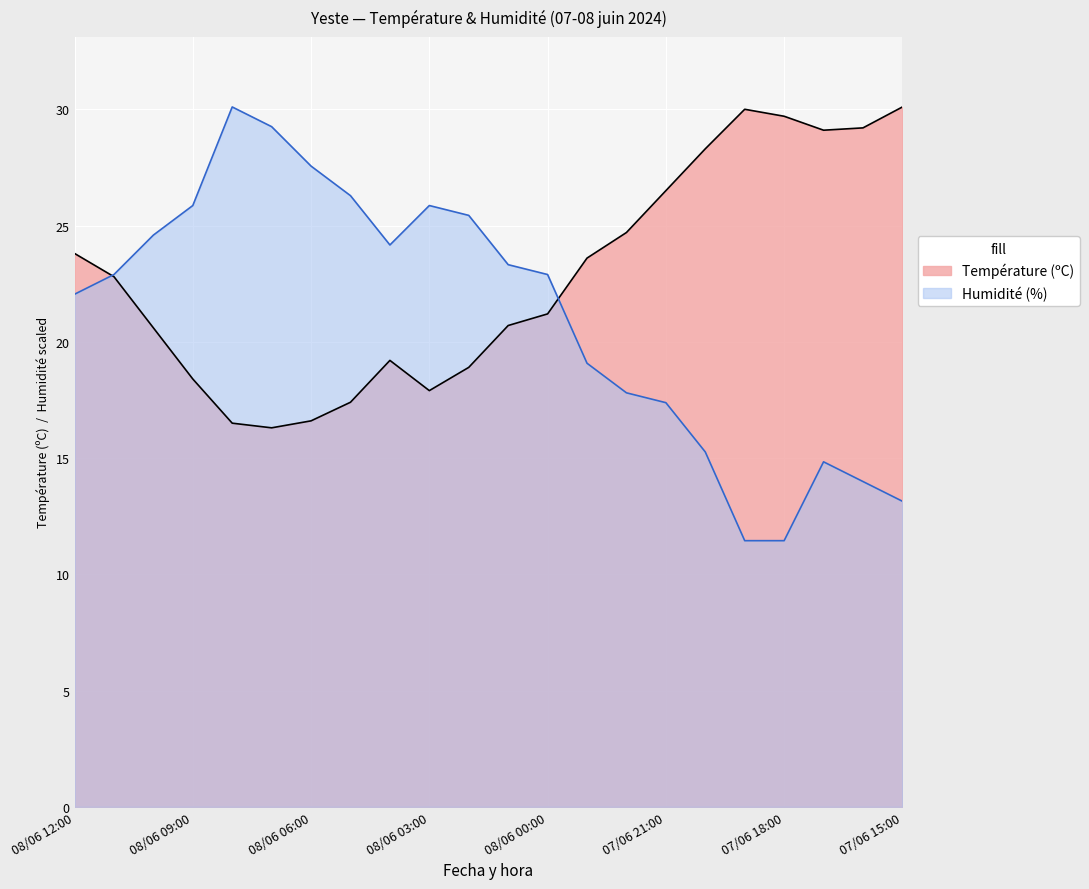

At 07/06 18:00, list the series in order from largest to smallest.

Température (ºC), Humidité (%)